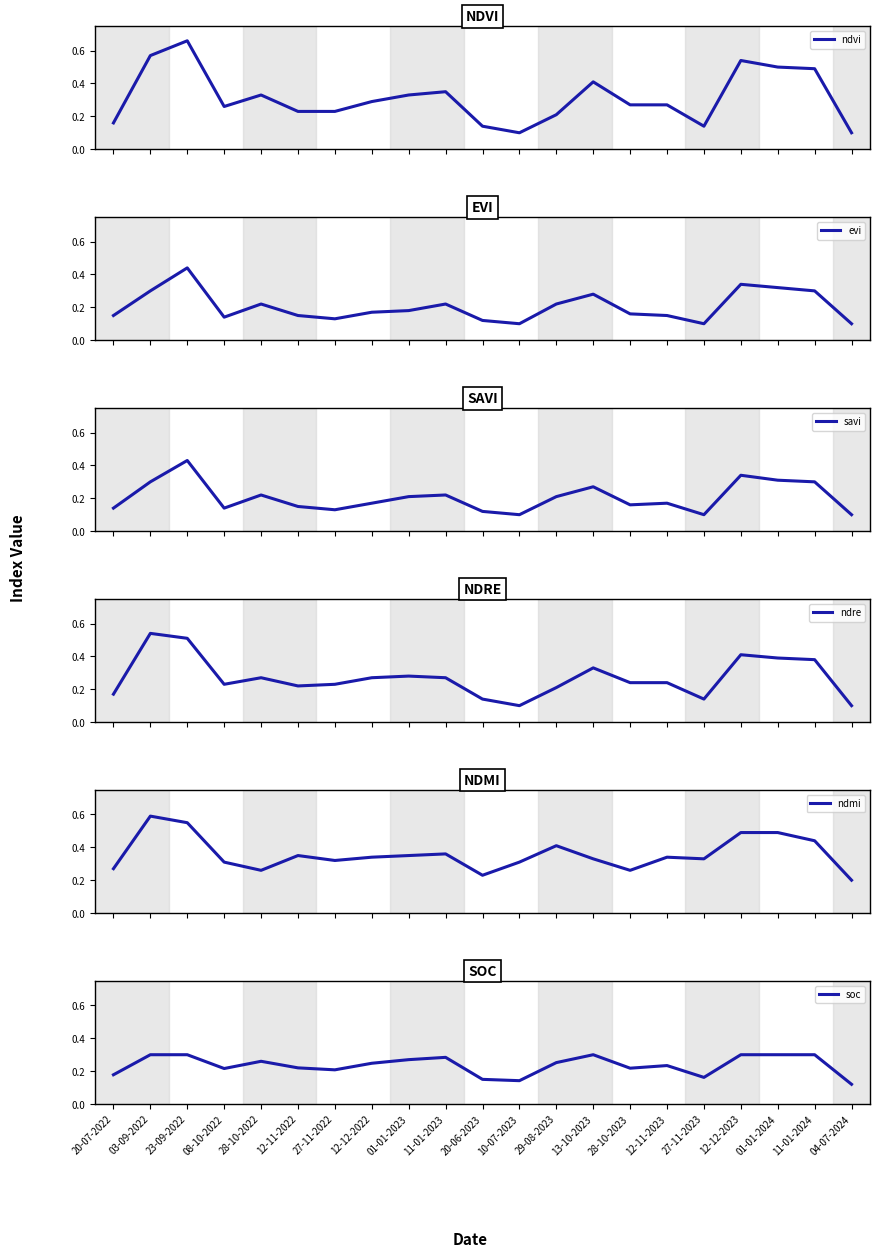

Which series has the largest total across all categories?

ndmi